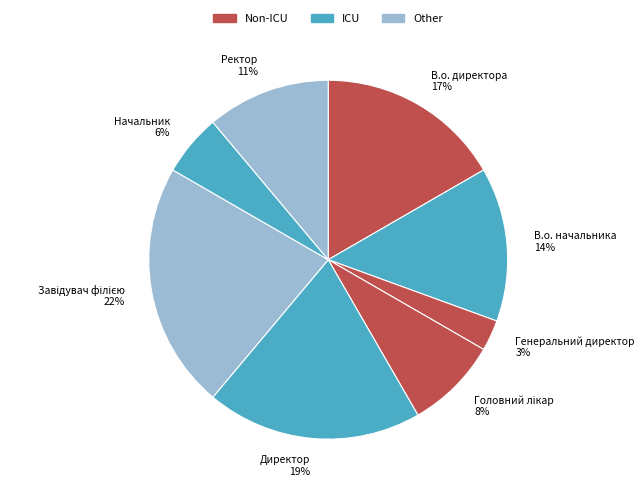

Is it true that Ректор is 25% of the pie?

False